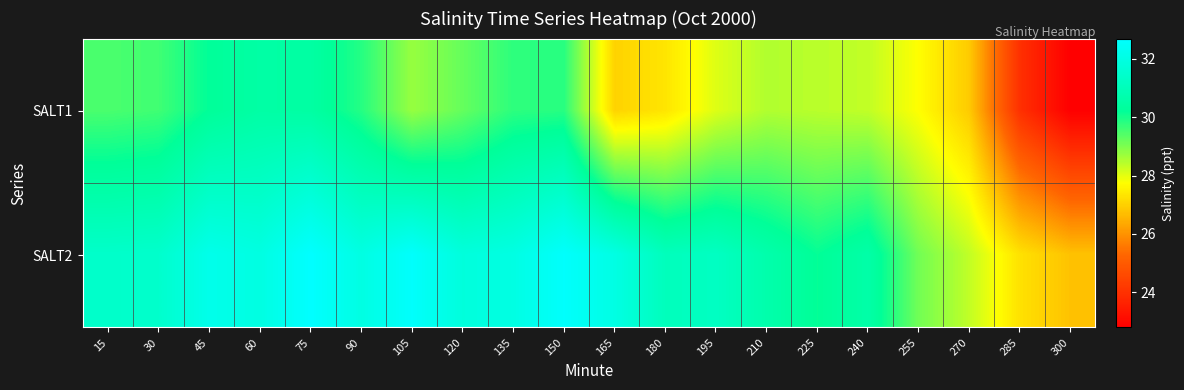

List the series in order of their peak value, highest first.

SALT2, SALT1